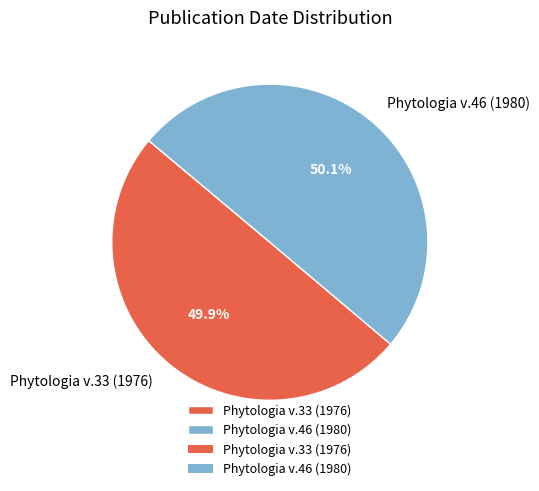

To the nearest percent, what portion does Phytologia v.33 (1976) represent?

50%